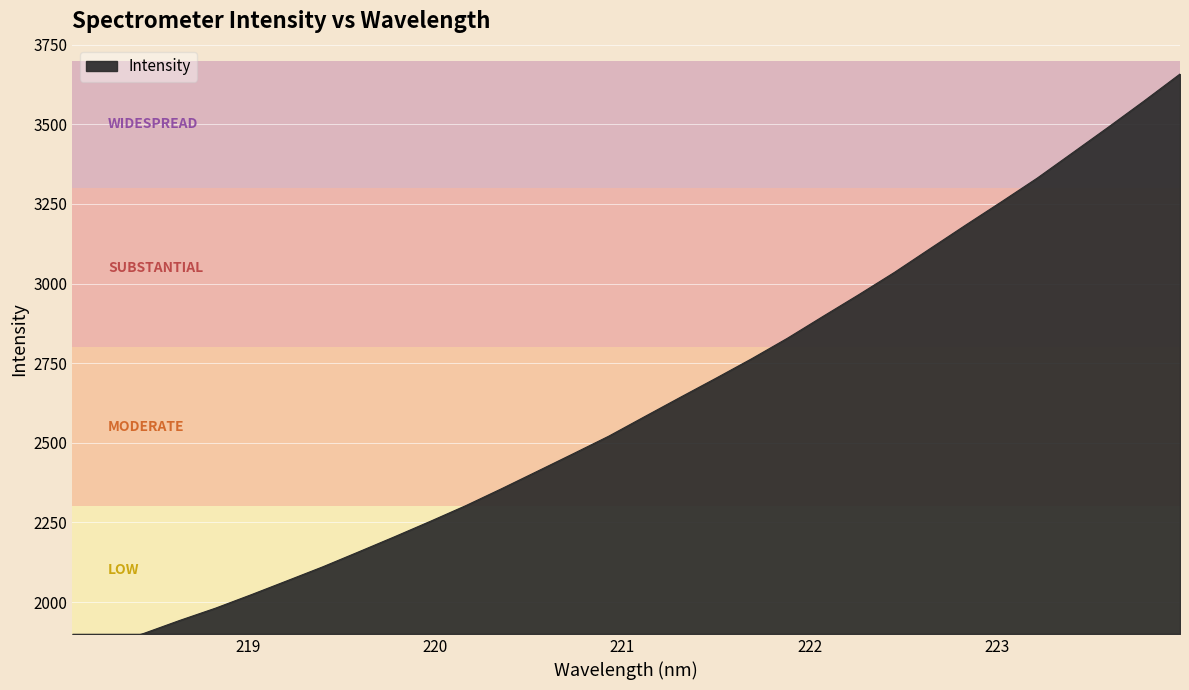

What value does the data have at 222.8355?

3183.9